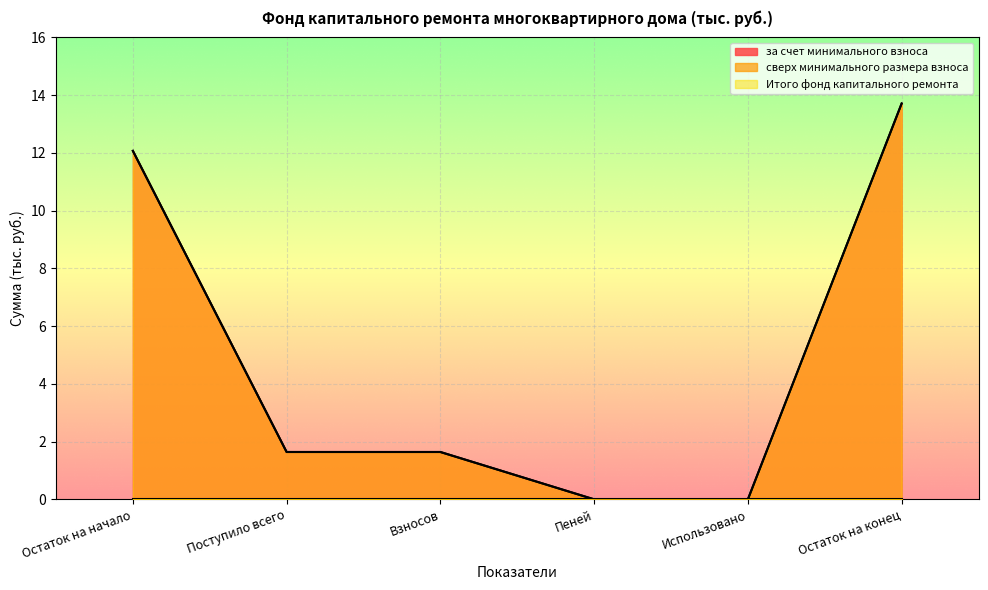

Which category has the lowest value across all series?

Пеней